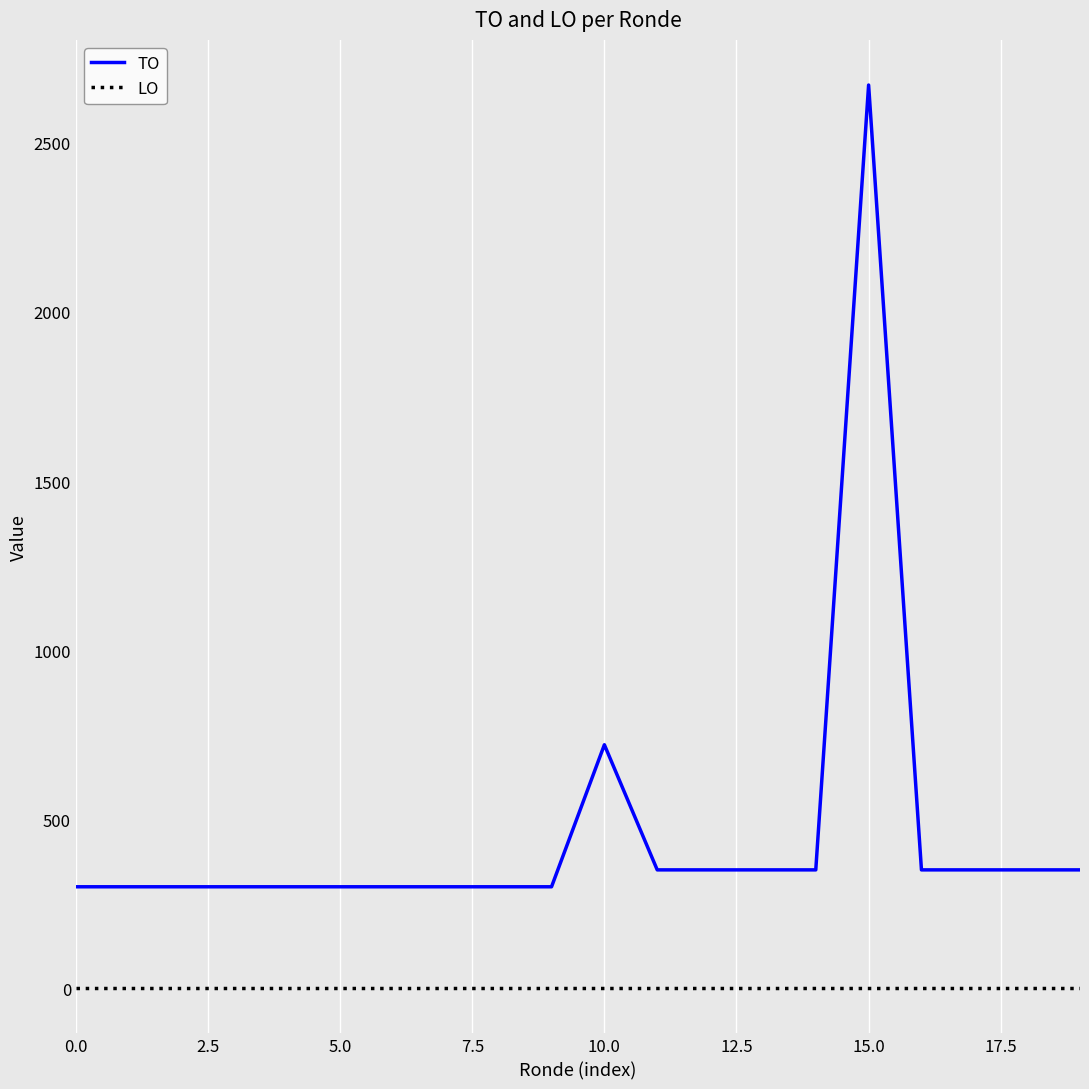

True or false: LO and TO cross at least once.

False